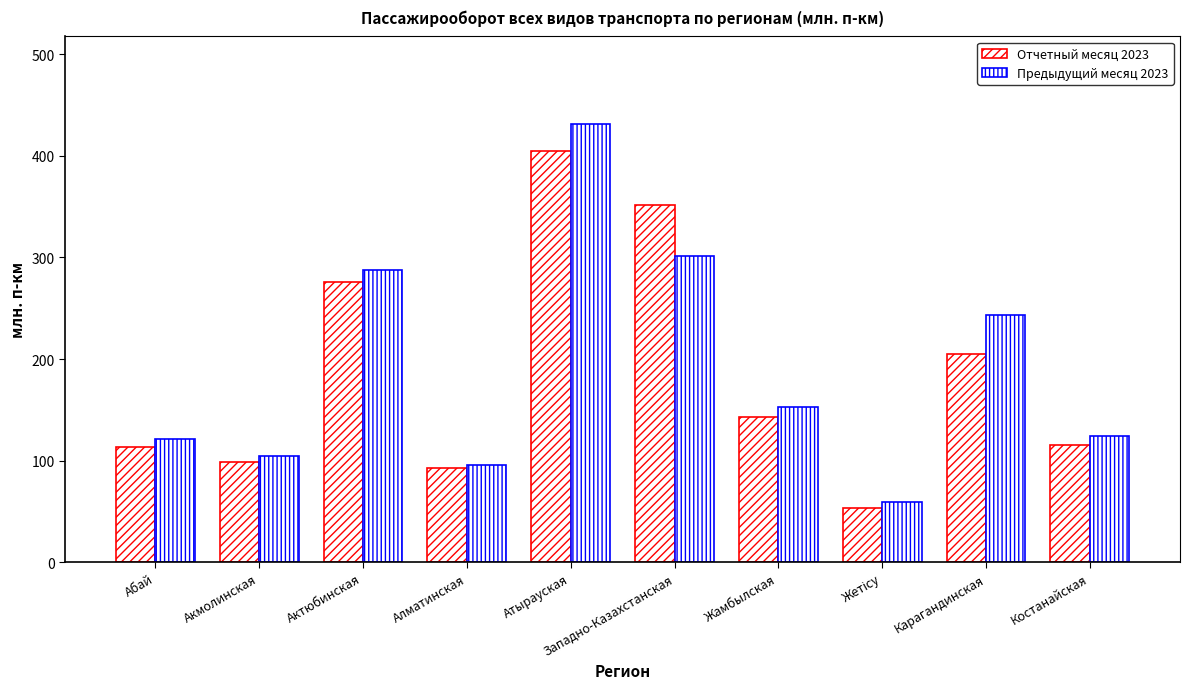

Reading right to left, extract all data points from this chart.

Отчетный месяц 2023: Костанайская=115.3	Карагандинская=205.0	Жетісу=53.2	Жамбылская=142.5	Западно-Казахстанская=351.7	Атырауская=405.1	Алматинская=93.1	Актюбинская=276.0	Акмолинская=98.3	Абай=113.3
Предыдущий месяц 2023: Костанайская=124.6	Карагандинская=243.1	Жетісу=59.7	Жамбылская=152.6	Западно-Казахстанская=301.2	Атырауская=431.2	Алматинская=95.9	Актюбинская=287.4	Акмолинская=104.3	Абай=121.7